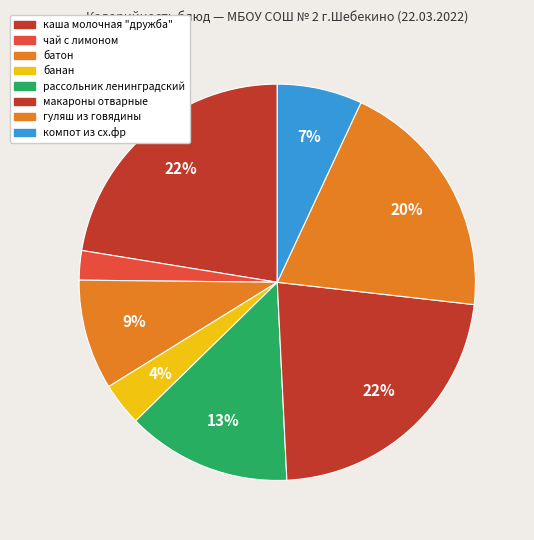

Count the number of slices in the pie.

8